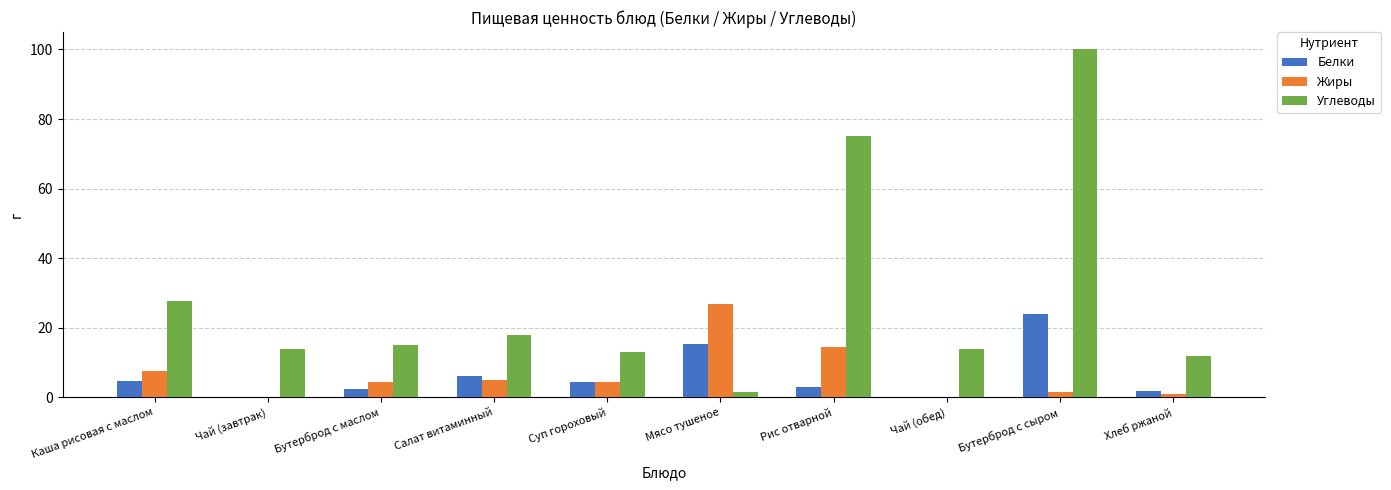

Is it true that Жиры equals 7.7 at Каша рисовая с маслом?

True